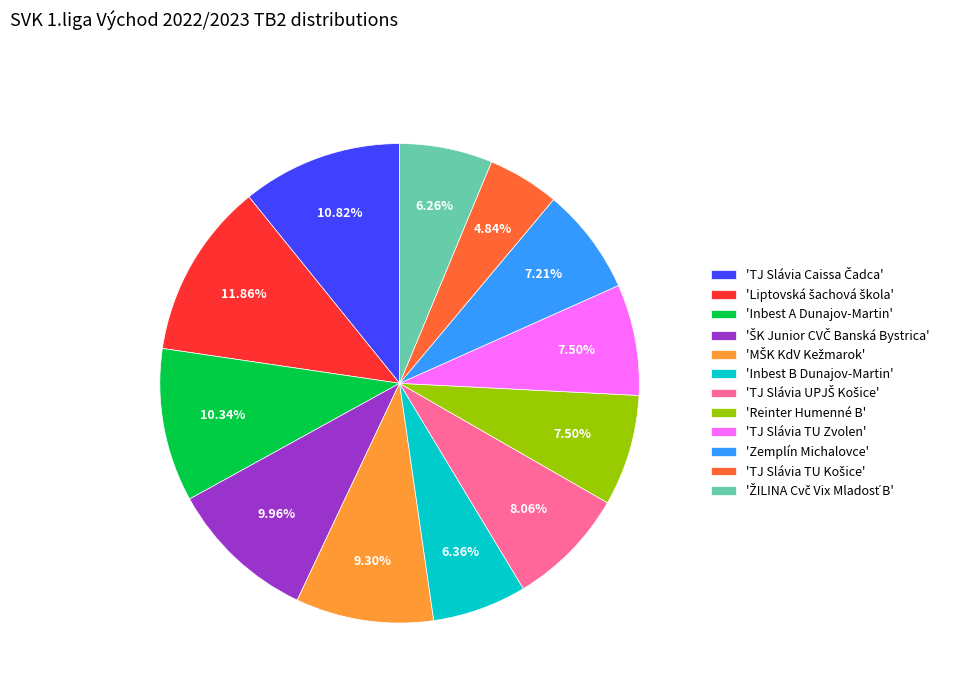

Do 'Inbest A Dunajov-Martin' and 'Reinter Humenné B' together represent more than half of the pie?

No